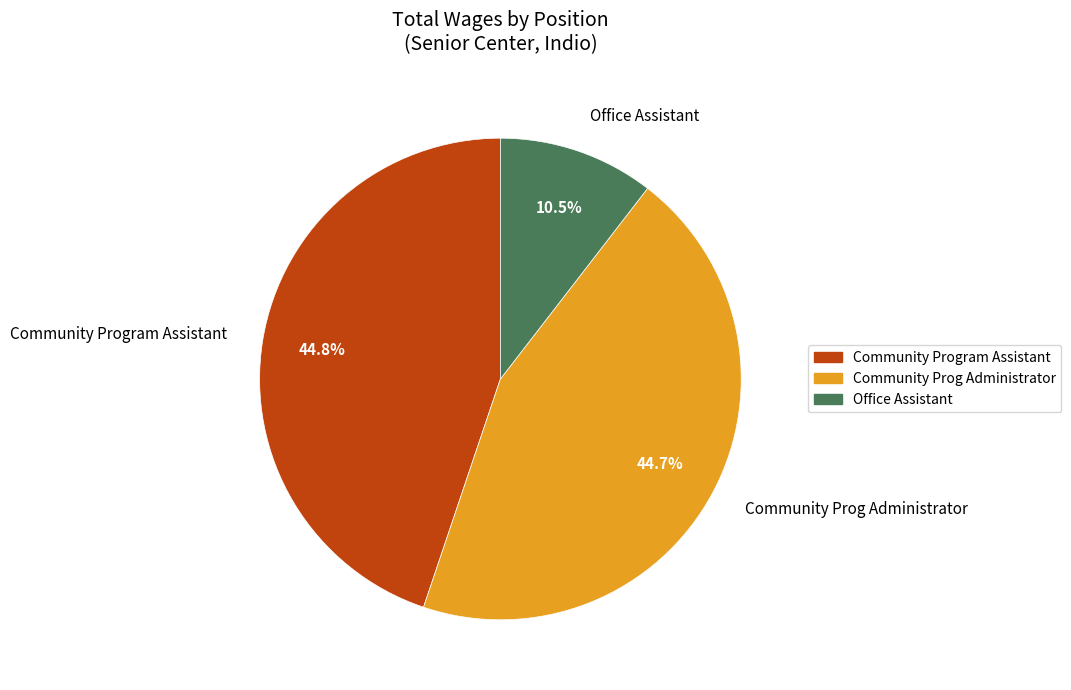

Which has a higher value, Office Assistant or Community Program Assistant?

Community Program Assistant